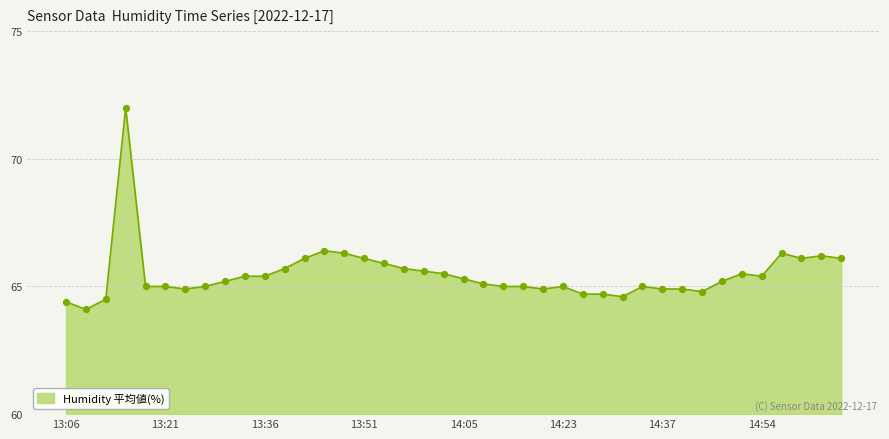

What is the smallest value displayed?

64.1